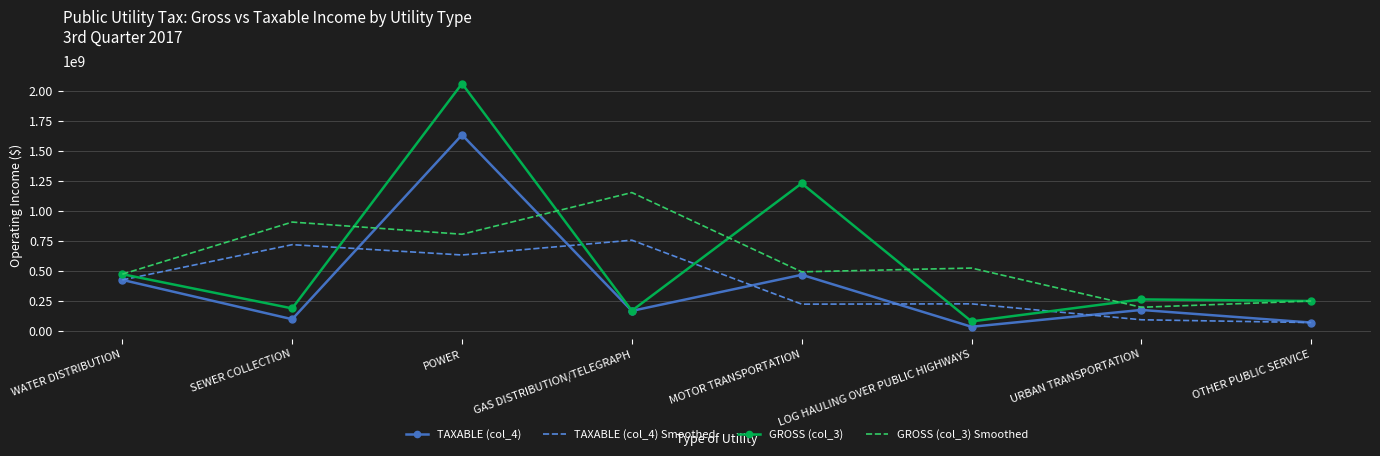

At which category is the sum across all series the highest?

POWER